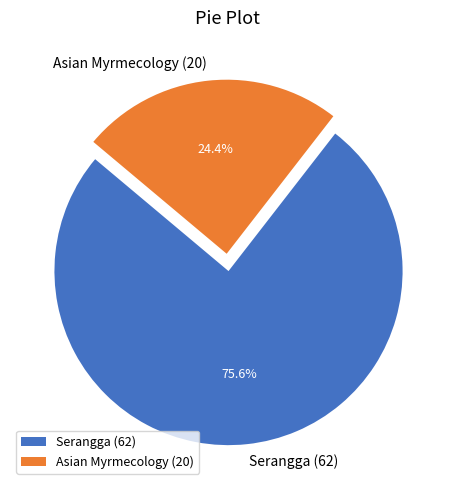

The Serangga slice represents 58% of the pie. True or false?

False